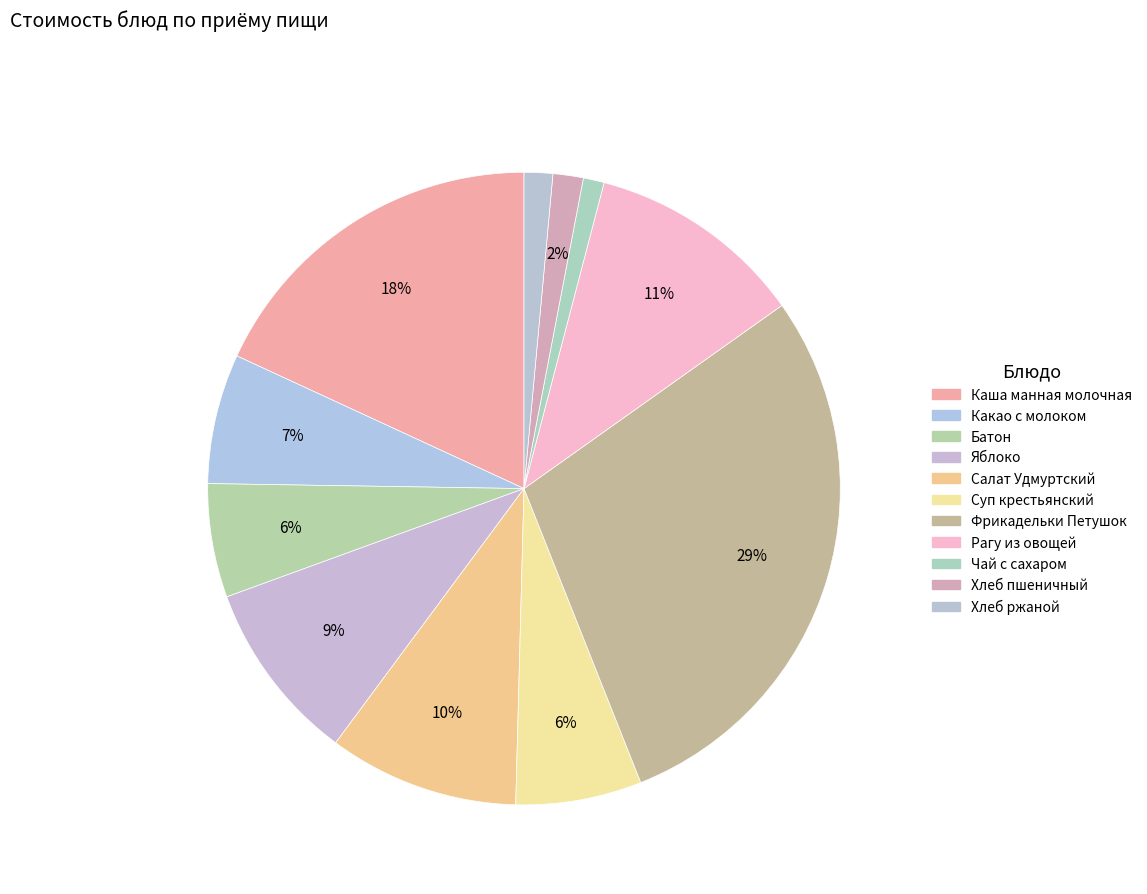

What percentage is the Суп крестьянский slice, to the nearest percent?

6%